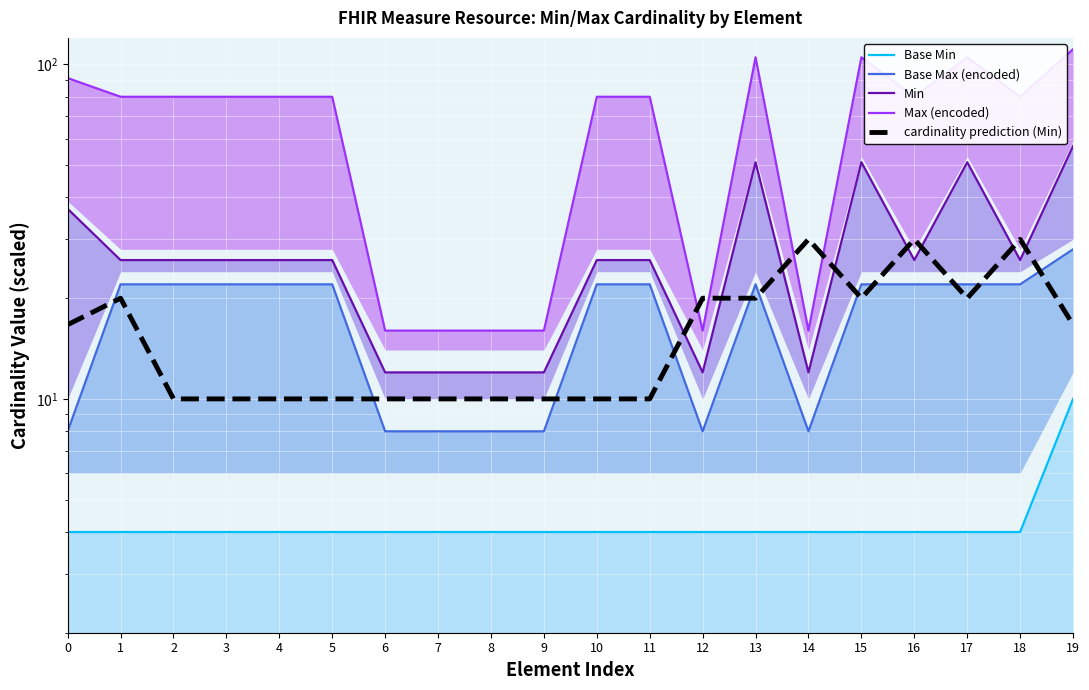

What is the spread (max minus min) of values at 1?

76.0